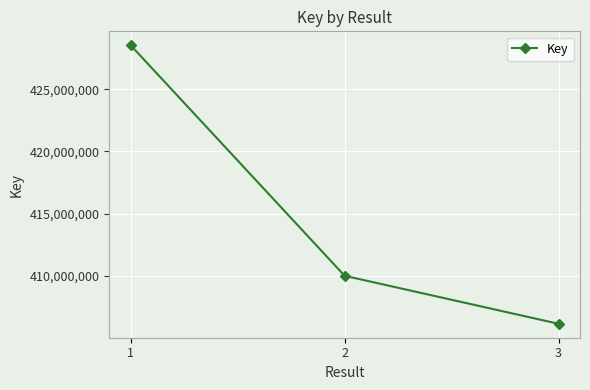

What value does the data have at 3?

406131218